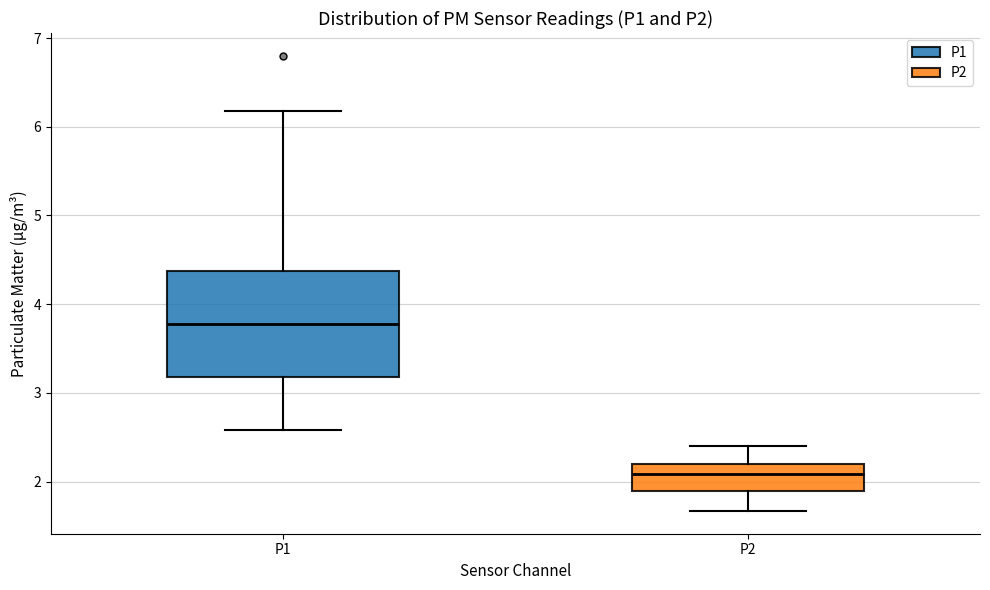

Where is the lower edge of the box for P1 on the y-axis? The values are not printed on the chart, so give them approximately, as read against the axis.

3.2